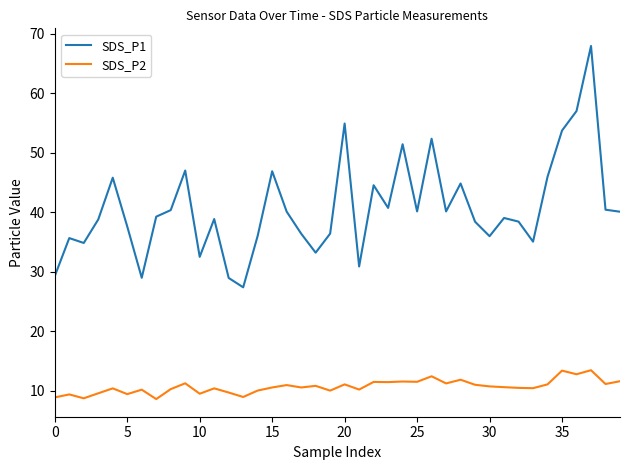

Which series has the largest range (max minus min)?

SDS_P1